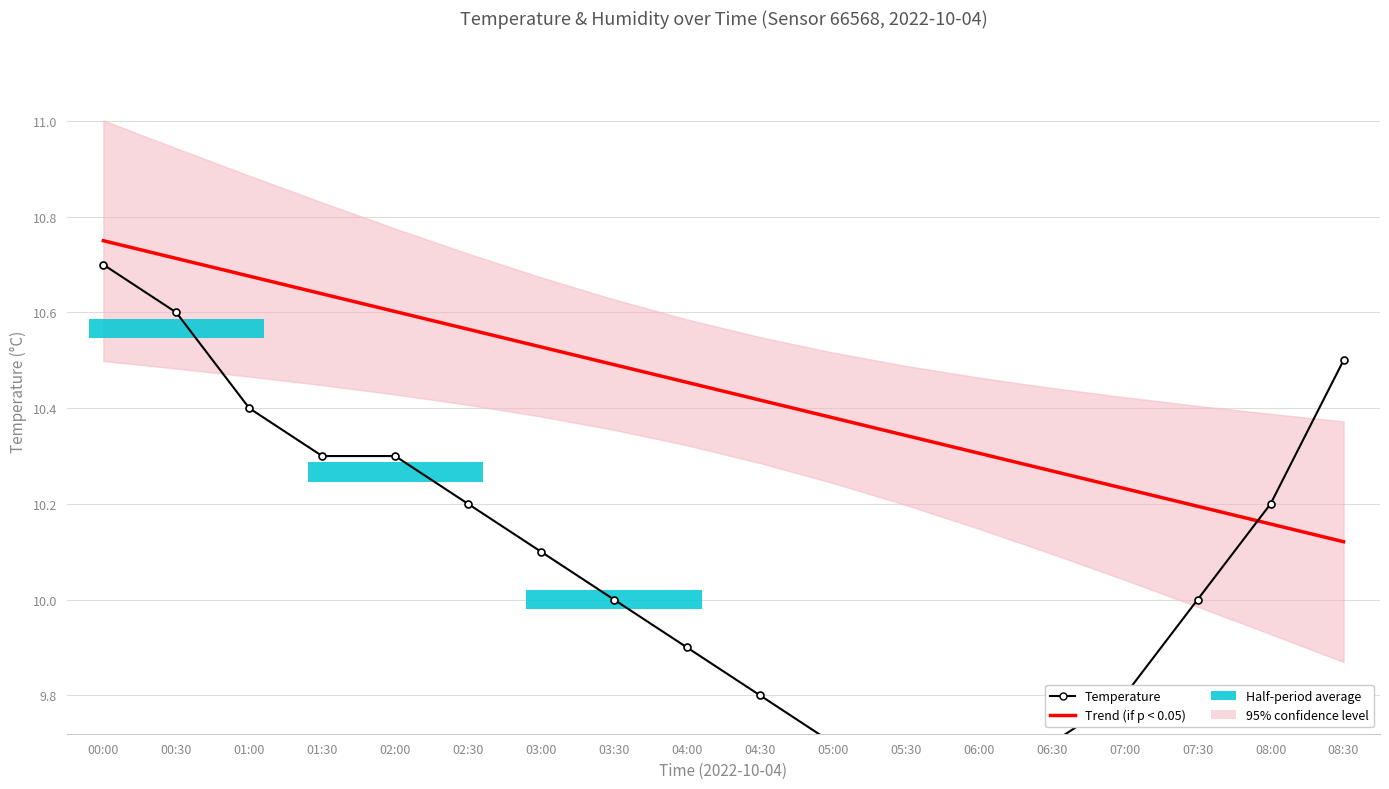

Where is Temperature nearest to the value 10?

03:30